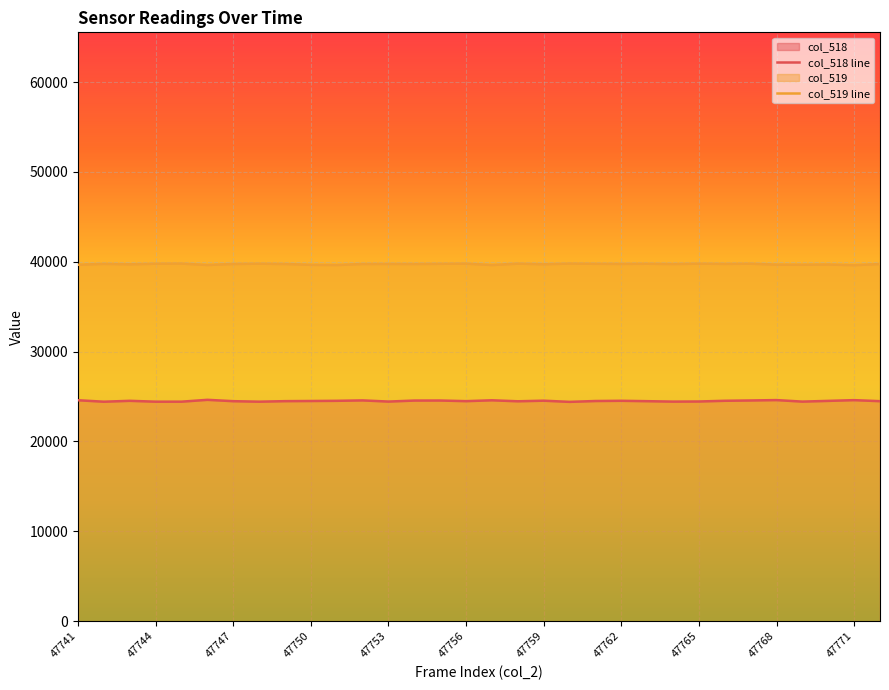

True or false: col_518 line and col_519 line cross at least once.

False